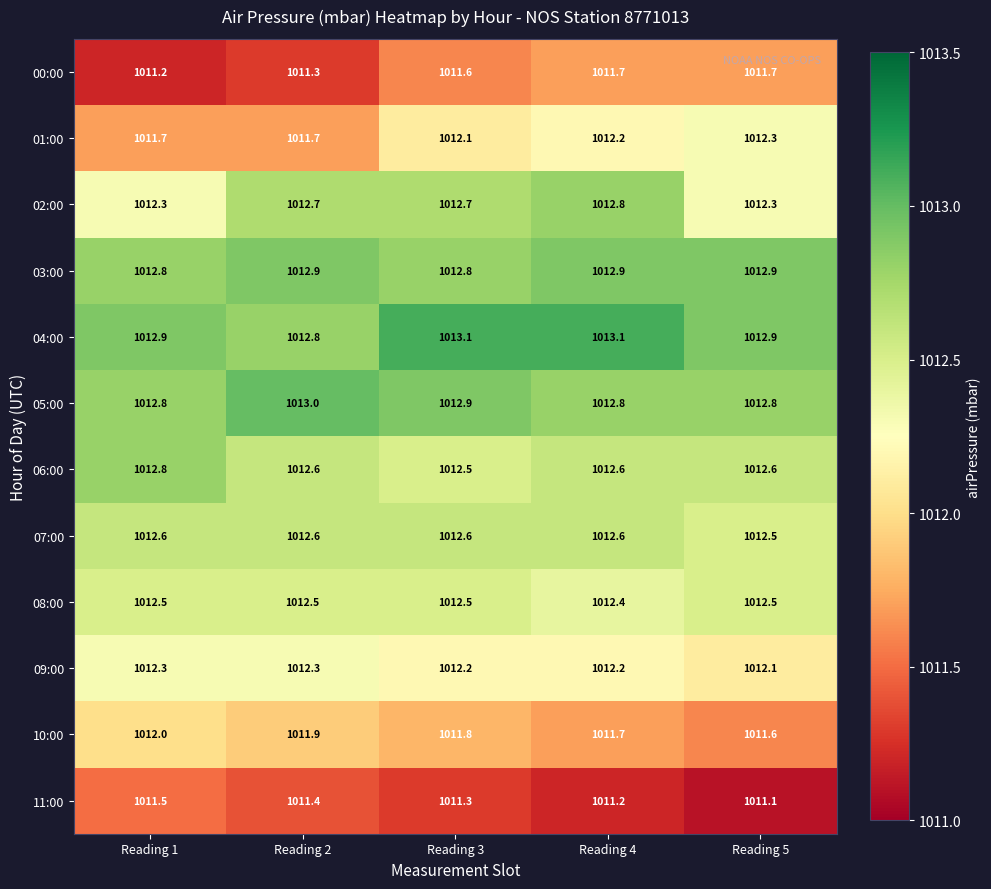

Which category has the highest value in the 02:00 series?

Reading 4